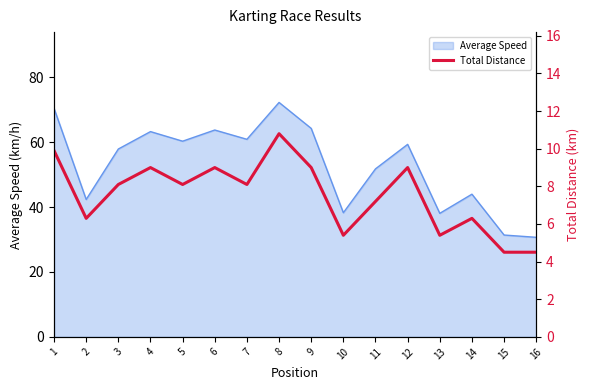

At which category does the chart reach its peak across all series?

8